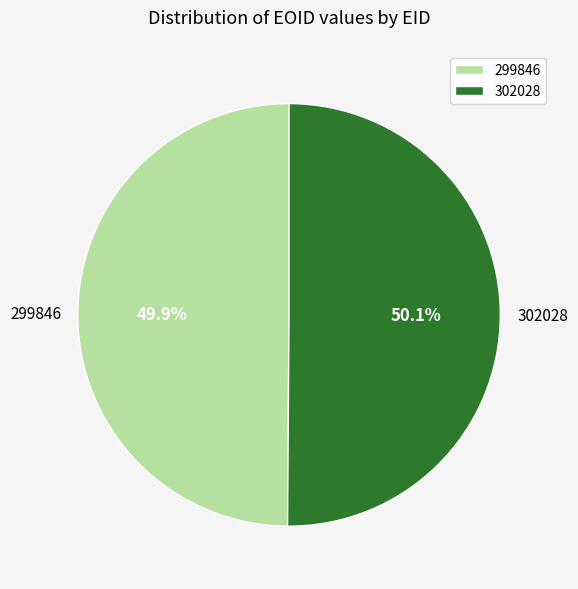

What portion of the pie excludes 302028?

49.9%